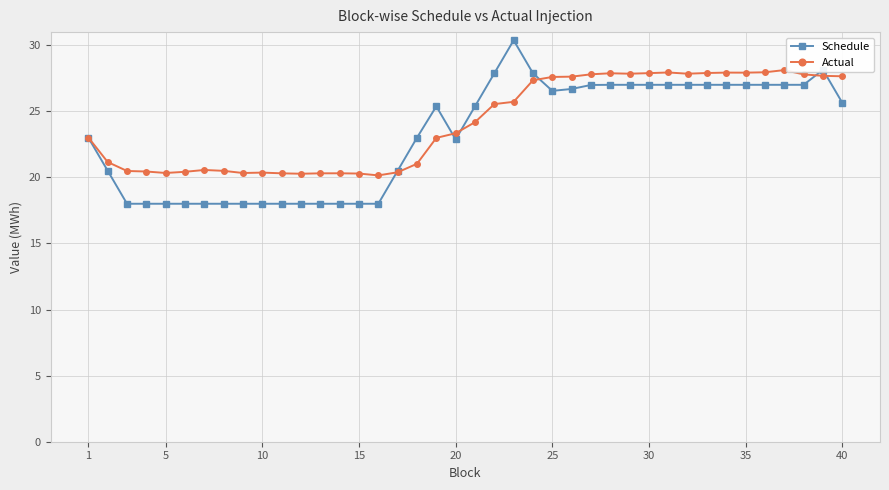

What is the value of the Schedule point at the 1st from the left?

23.0